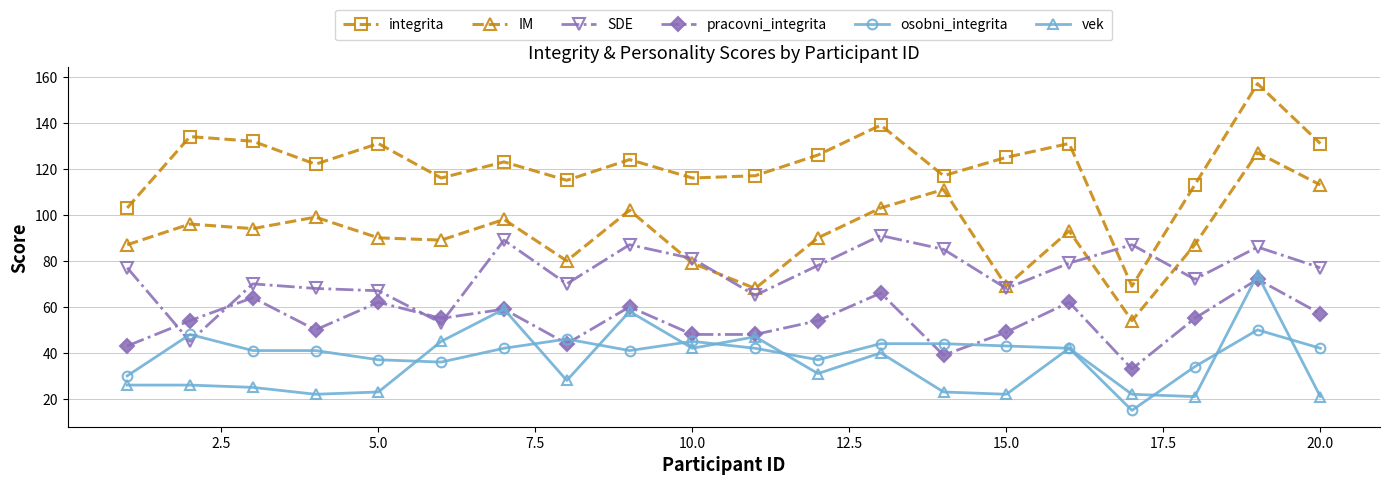

What is the maximum value shown in the chart?

157